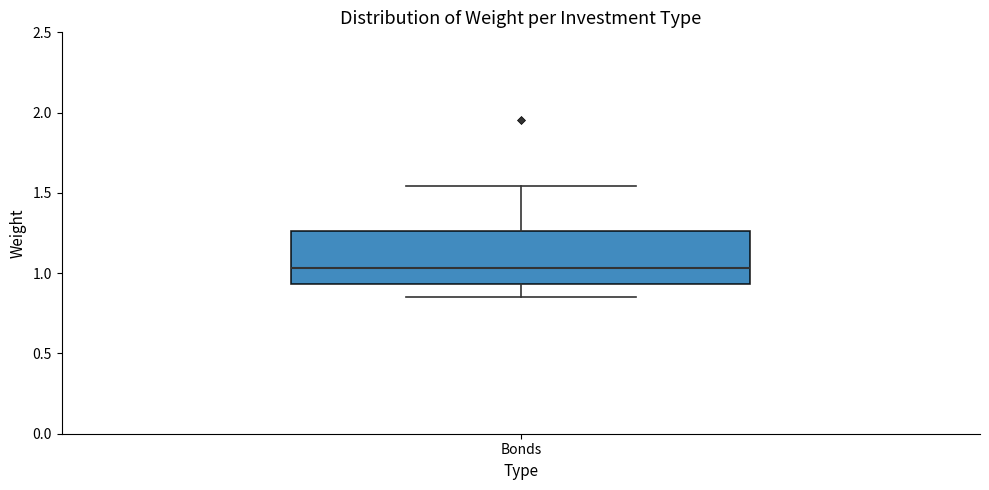

Transcribe this box plot: give where the median line is, the range the box spans, and where the two whiskers end, as read against the y-axis. The values are not printed on the chart, so give them approximately, as read against the axis.

median 1.05, box 0.95 to 1.25, whiskers 0.85 to 1.55